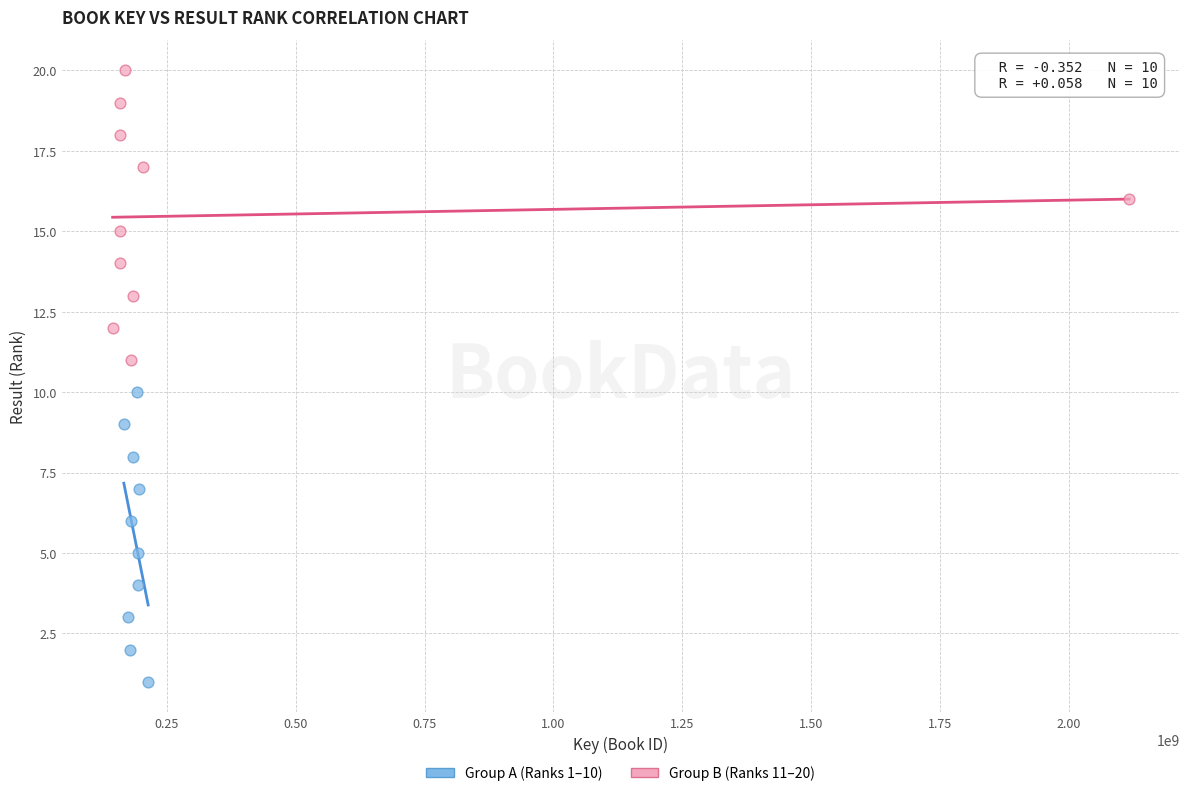

Which series reaches the minimum Y coordinate?

Group A (Ranks 1–10)